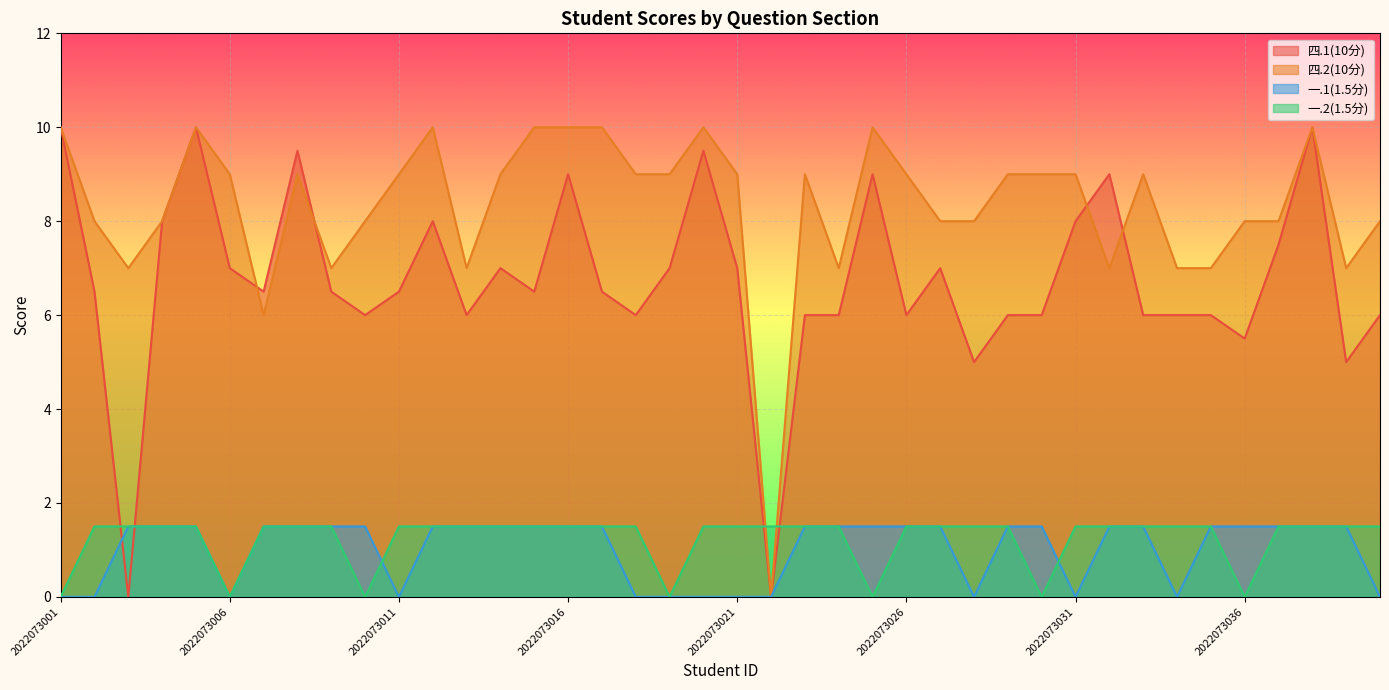

Which category has the lowest value in the 一.2(1.5分) series?

2022073001